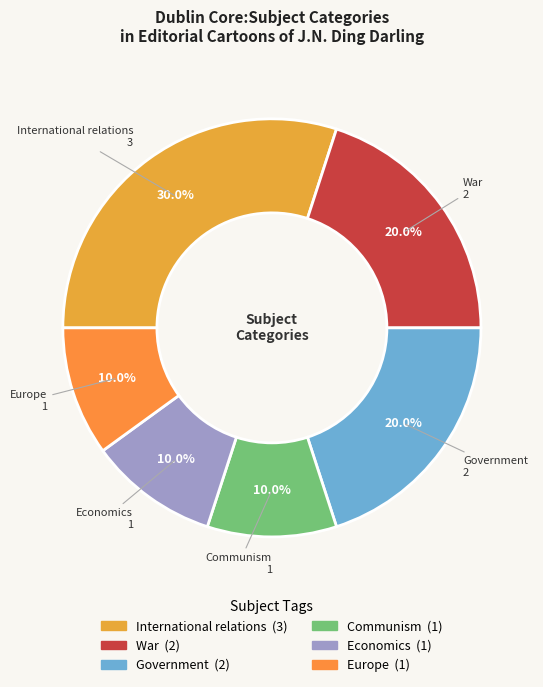

Approximately how many times larger is the value at Government compared to Economics?

2.0